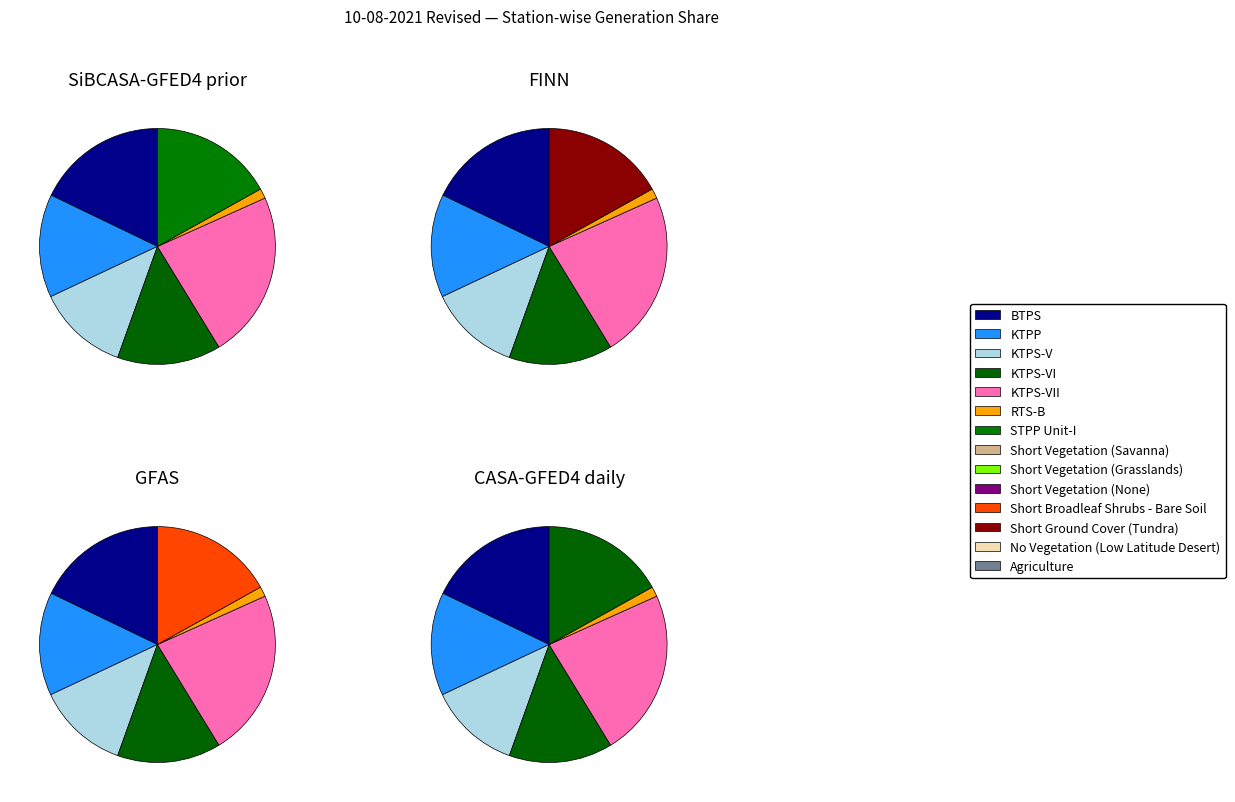

Which has a higher value, BTPS or KTPP?

BTPS